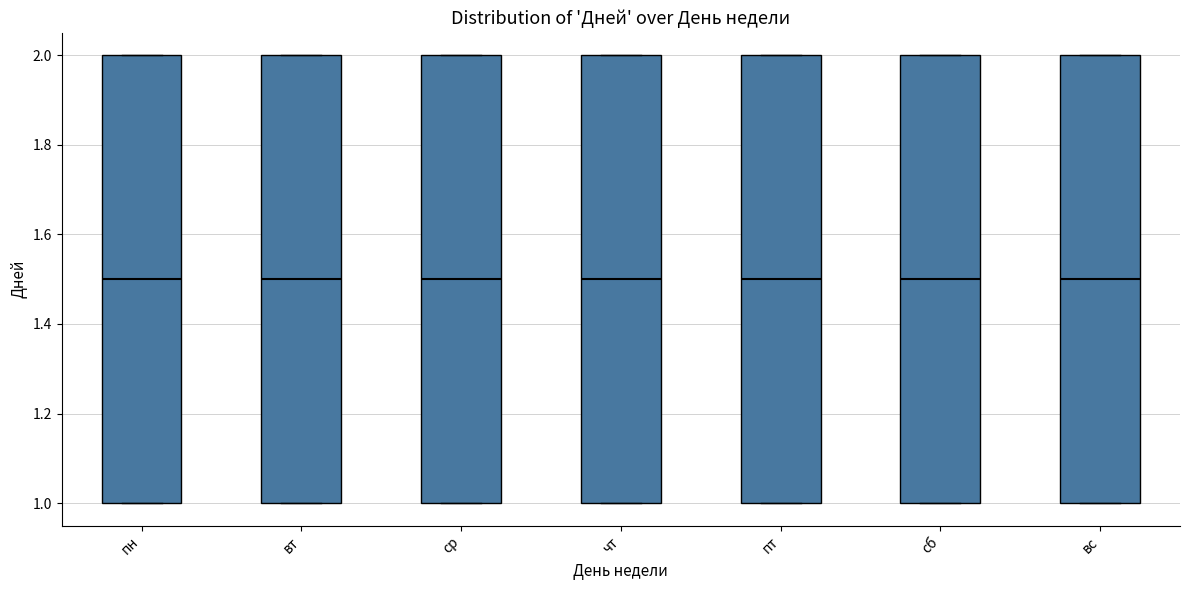

Where is the upper edge of the box for пн on the y-axis? The values are not printed on the chart, so give them approximately, as read against the axis.

2.0